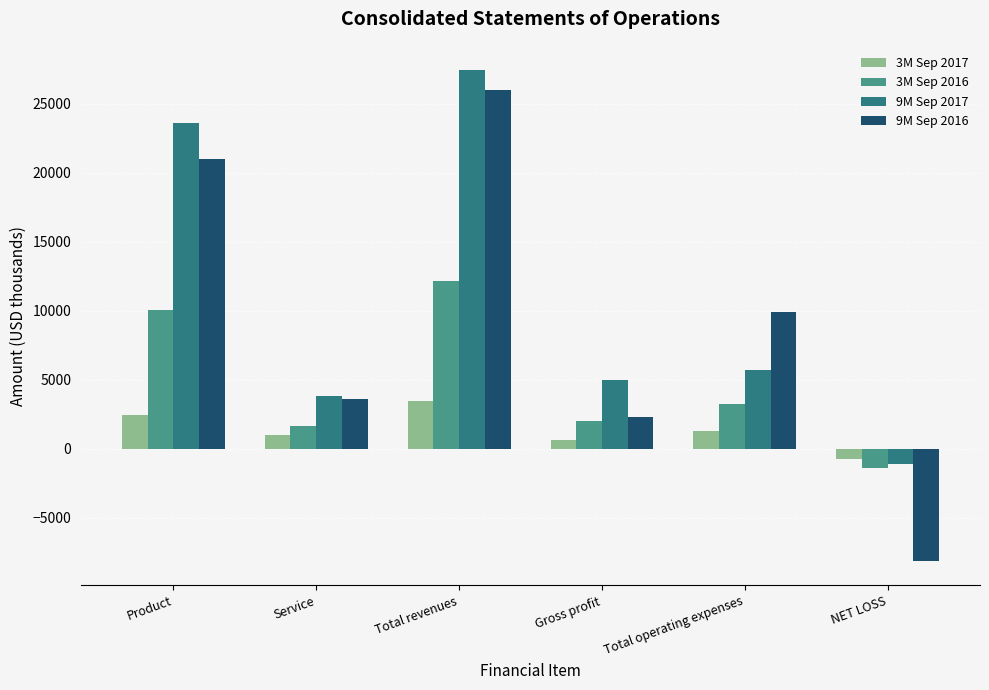

Which category has the highest value in the 9M Sep 2016 series?

Total revenues